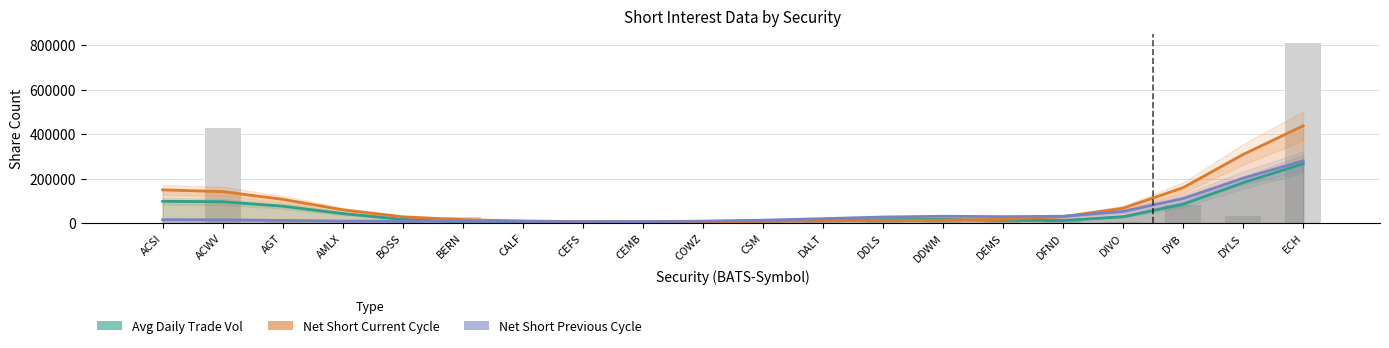

Rank the series by their maximum value, from lowest to highest.

Cycle Avg Daily Trade Vol, # Shares Net Short Previous Cycle, # Shares Net Short Current Cycle